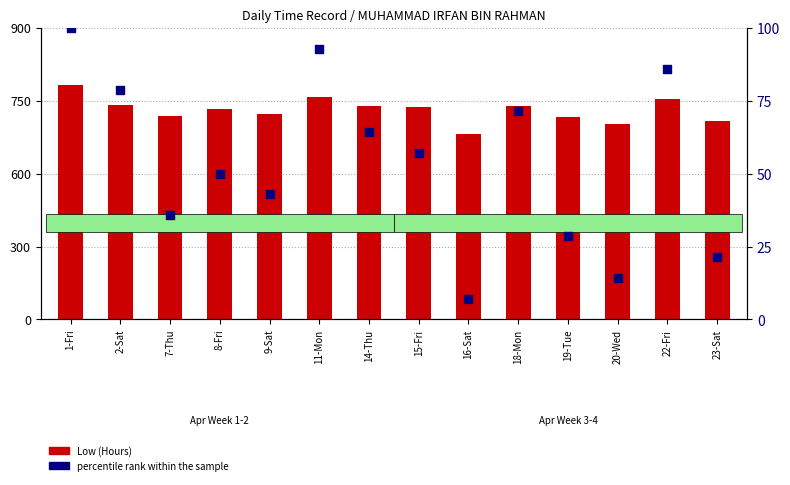

Is the value of percentile rank within the sample at 8-Fri greater than the value of Low (Hours) at 7-Thu?

Yes